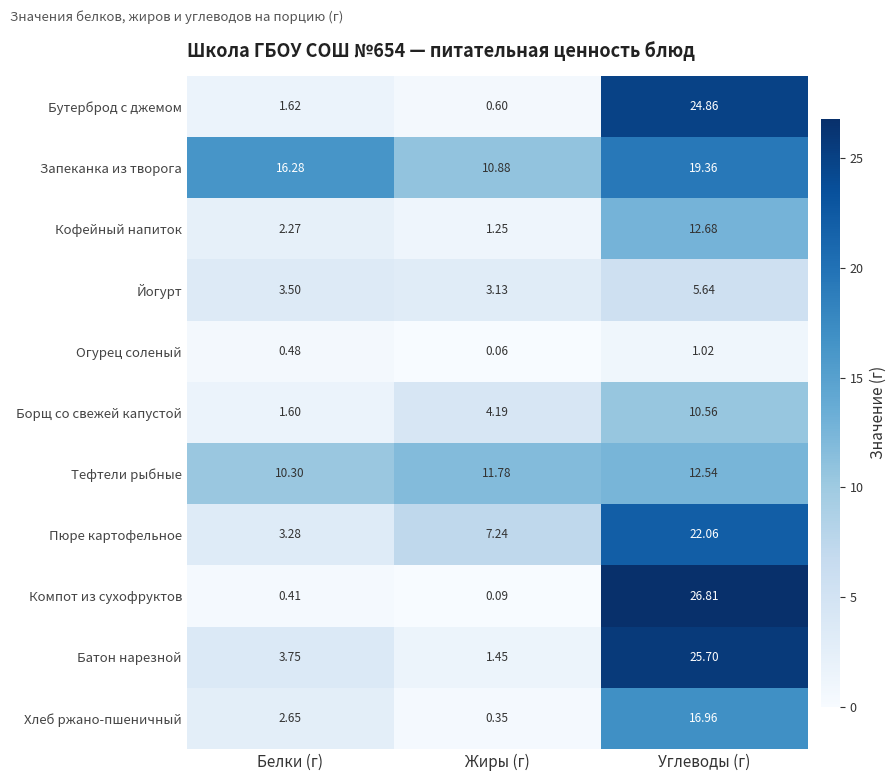

Rank the series by their maximum value, from lowest to highest.

Огурец соленый, Йогурт, Борщ со свежей капустой, Тефтели рыбные, Кофейный напиток, Хлеб ржано-пшеничный, Запеканка из творога, Пюре картофельное, Бутерброд с джемом, Батон нарезной, Компот из сухофруктов